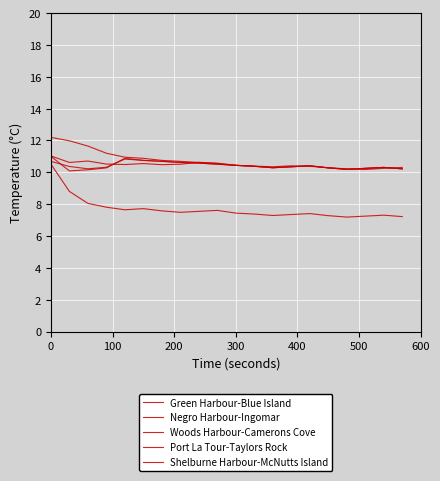

True or false: Shelburne Harbour-McNutts Island has more than 2 interior local peaks.

True